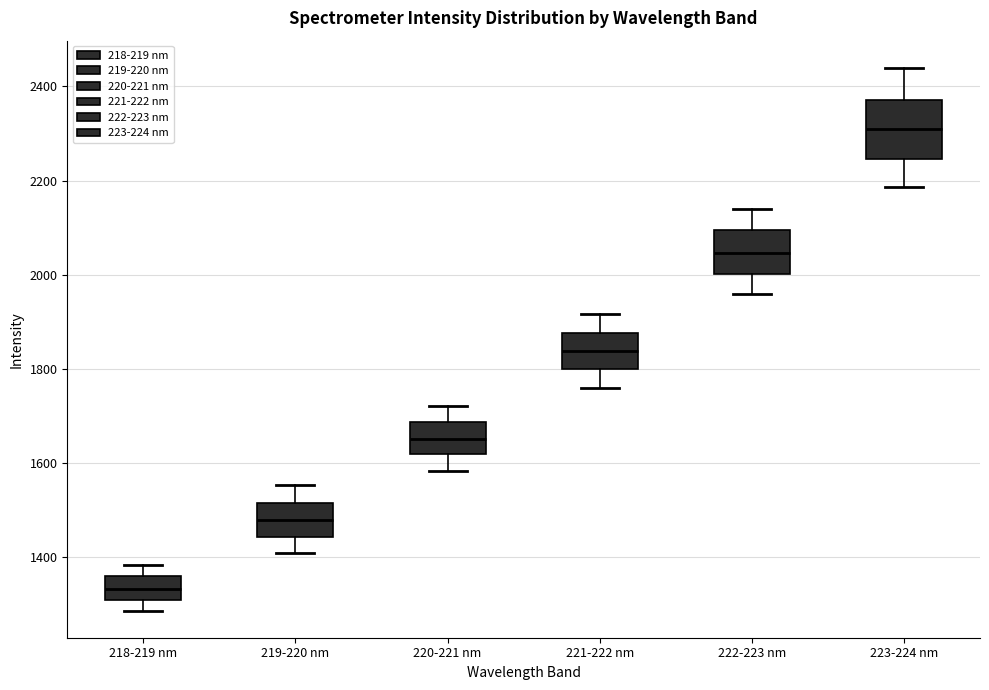

Where does the lower whisker of the box for 221-222 nm end on the y-axis? The values are not printed on the chart, so give them approximately, as read against the axis.

1760